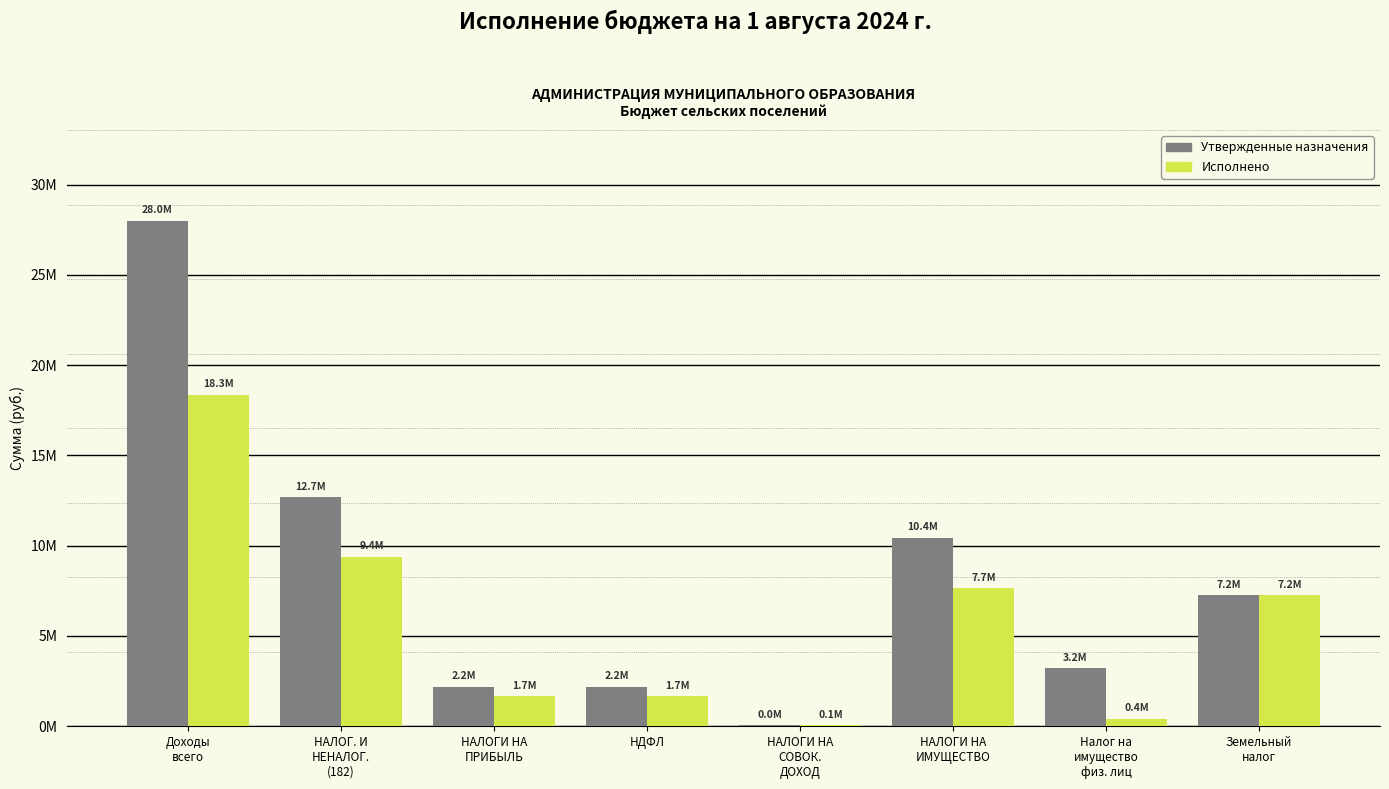

The Утвержденные назначения series shows 45000.0 at НАЛОГИ НА
СОВОК.
ДОХОД. True or false?

True